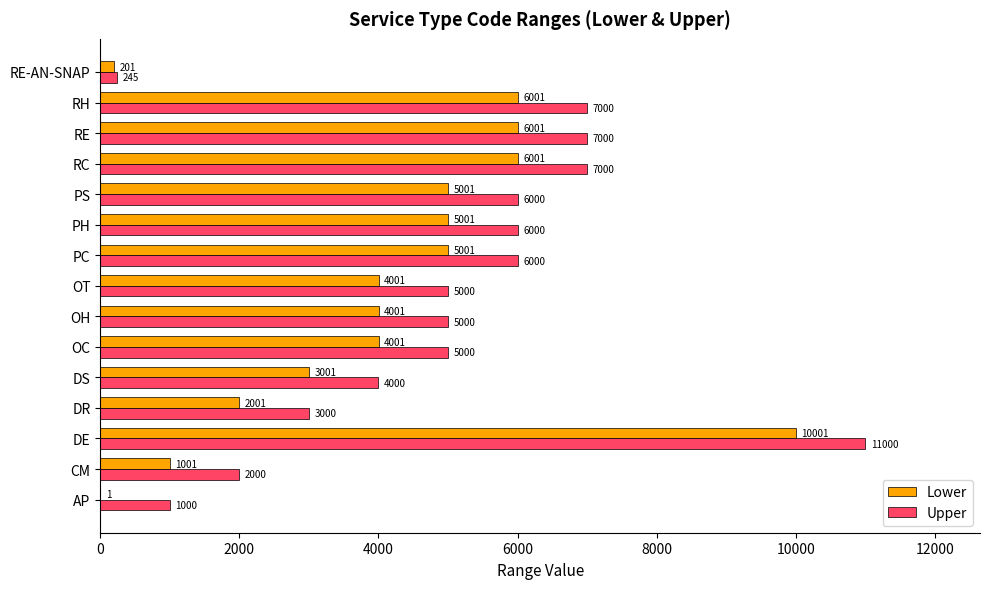

Is it true that Upper equals 8549 at PC?

False